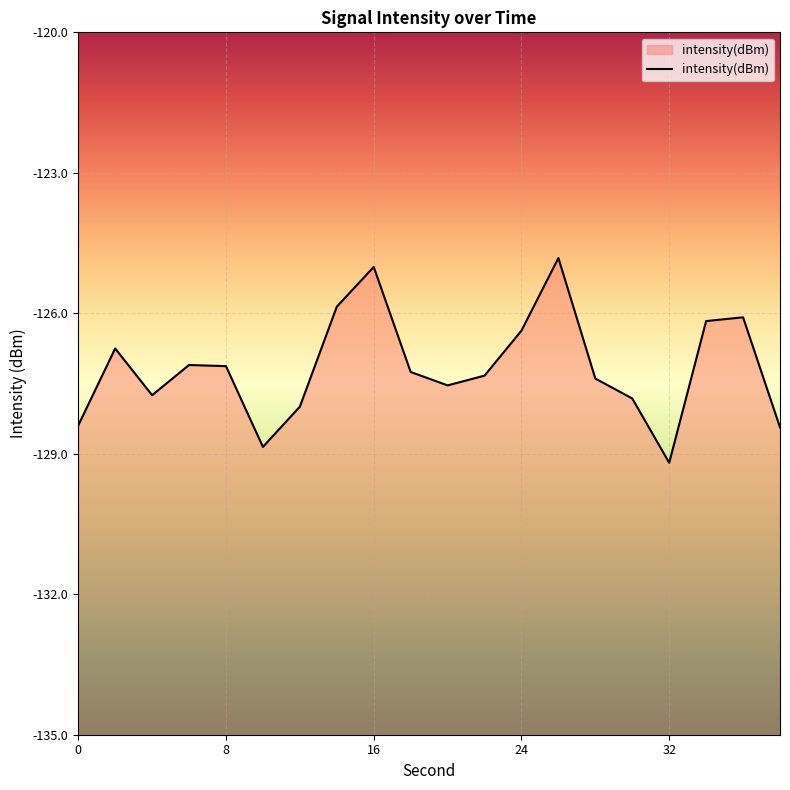

What is the value of the 5th point from the left?

-127.1